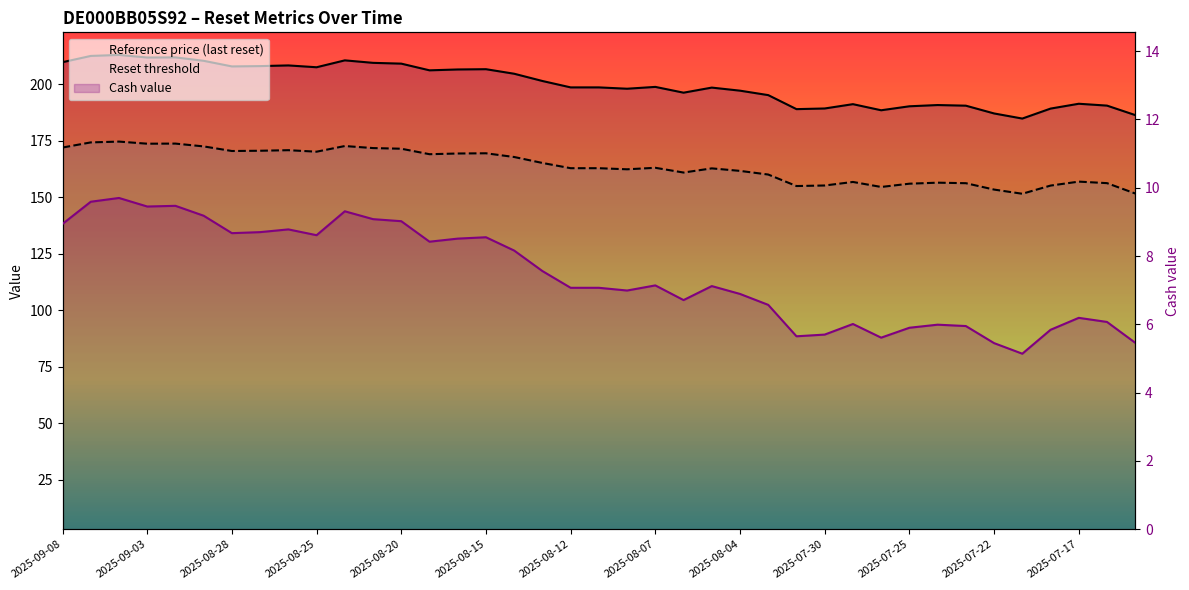

The Cash value series shows 7.9 at 2025-07-18. True or false?

False